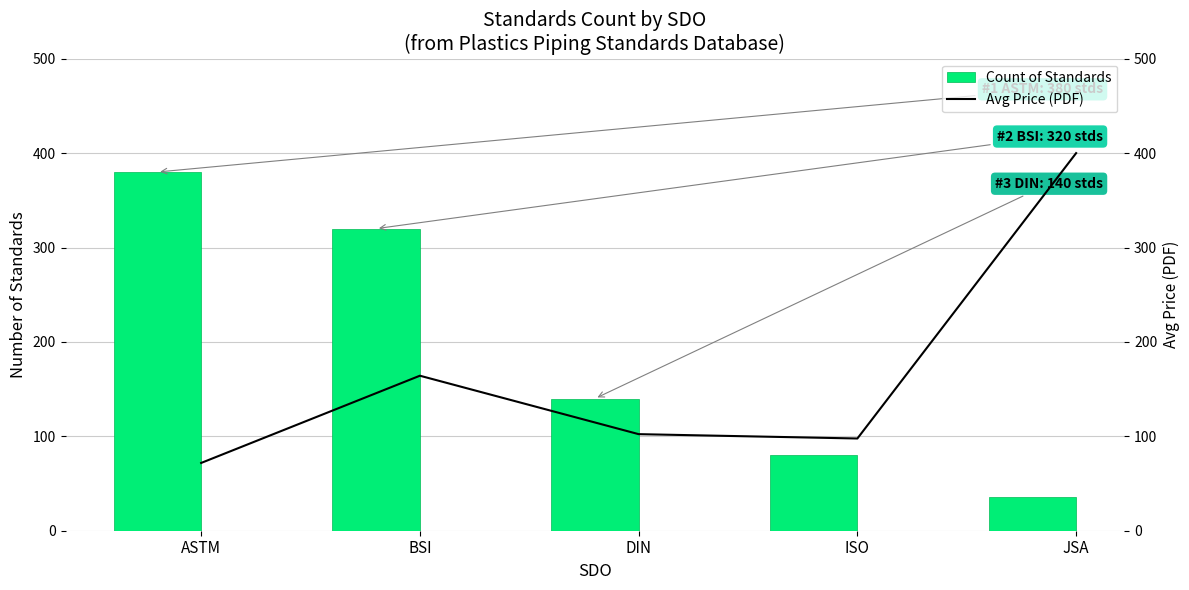

Is it true that Avg Price (PDF) equals 71.8 at ASTM?

True